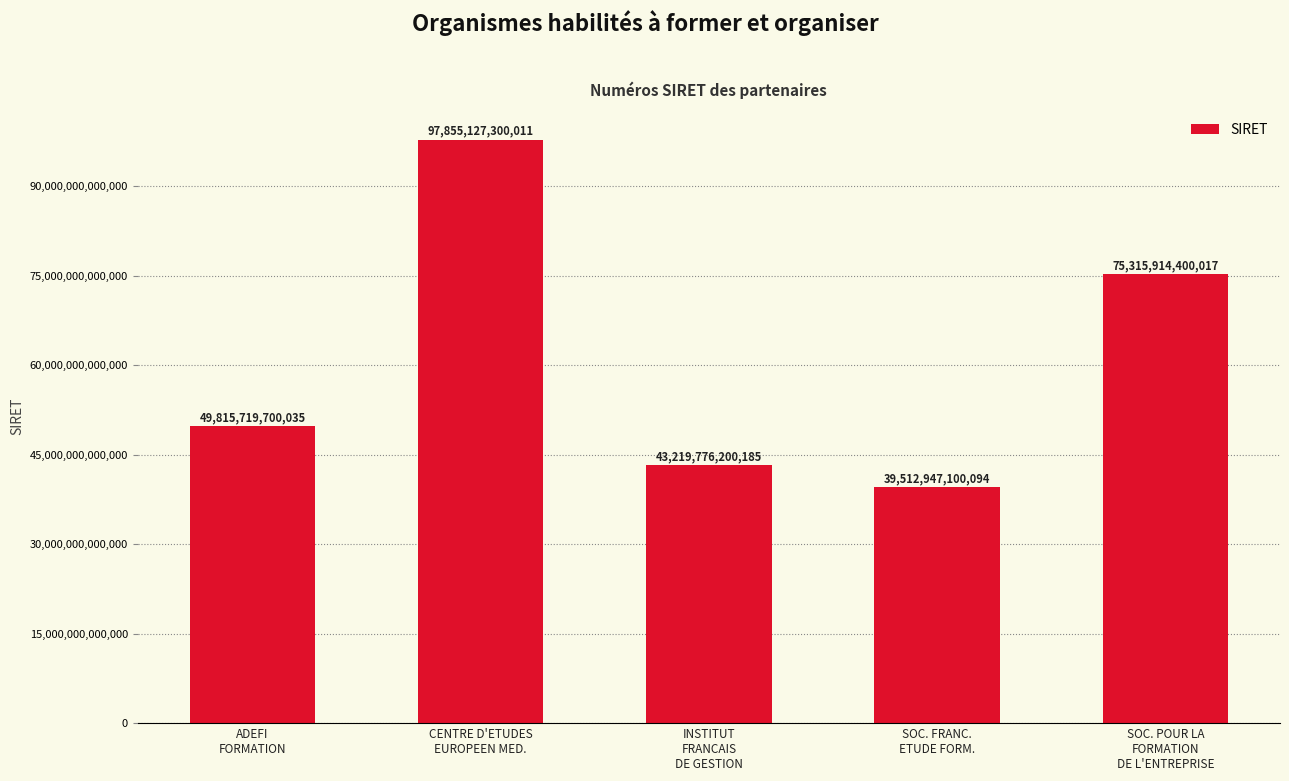

What is the ratio of the value at CENTRE D'ETUDES
EUROPEEN MED. to the value at SOC. FRANC.
ETUDE FORM.?

2.5